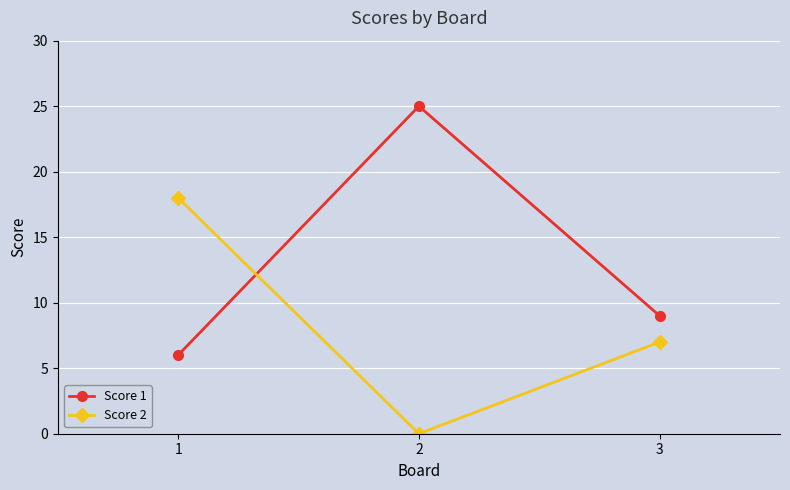

Rank the series at 1 from highest to lowest value.

Score 2, Score 1